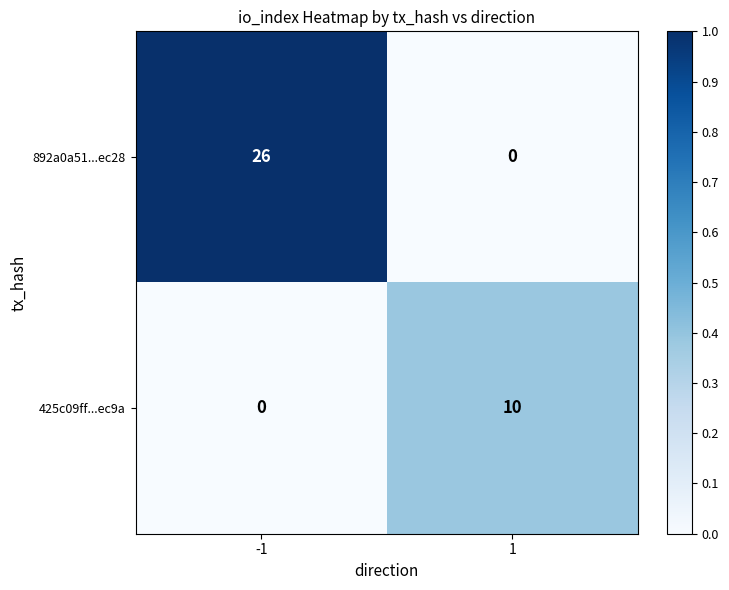

The 425c09ff...ec9a series shows 10 at 1. True or false?

True